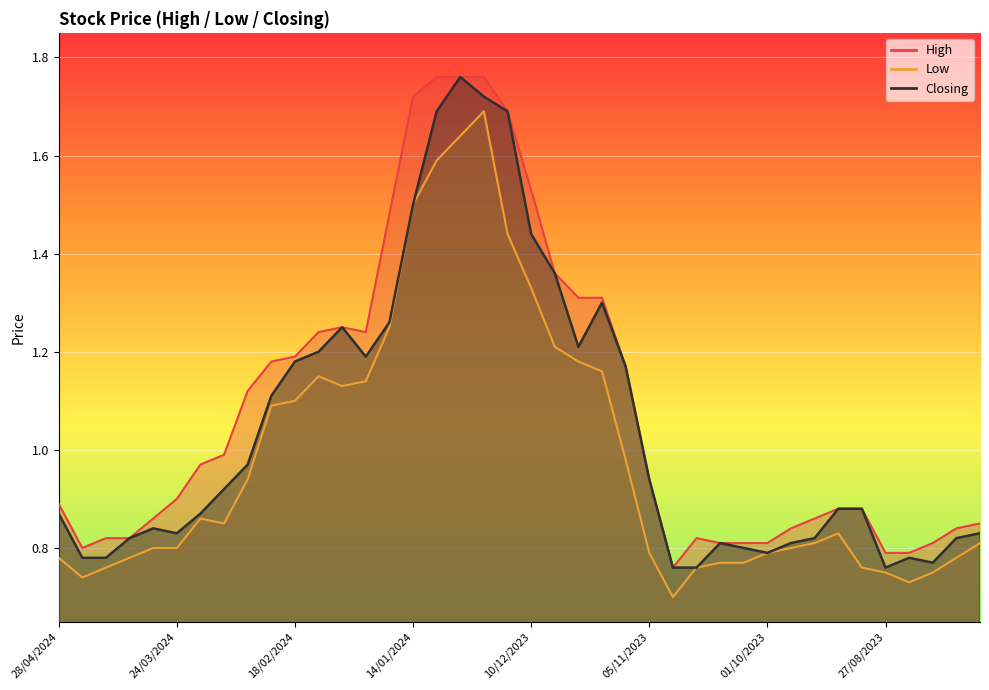

Rank the categories by Closing value from highest to lowest.

31/12/2023, 24/12/2023, 07/01/2024, 17/12/2023, 14/01/2024, 10/12/2023, 03/12/2023, 19/11/2023, 21/01/2024, 04/02/2024, 26/11/2023, 11/02/2024, 28/01/2024, 18/02/2024, 12/11/2023, 25/02/2024, 03/03/2024, 05/11/2023, 10/03/2024, 10/09/2023, 03/09/2023, 28/04/2024, 17/03/2024, 31/03/2024, 24/03/2024, 30/07/2023, 07/04/2024, 17/09/2023, 06/08/2023, 15/10/2023, 24/09/2023, 08/10/2023, 01/10/2023, 21/04/2024, 14/04/2024, 20/08/2023, 13/08/2023, 29/10/2023, 22/10/2023, 27/08/2023